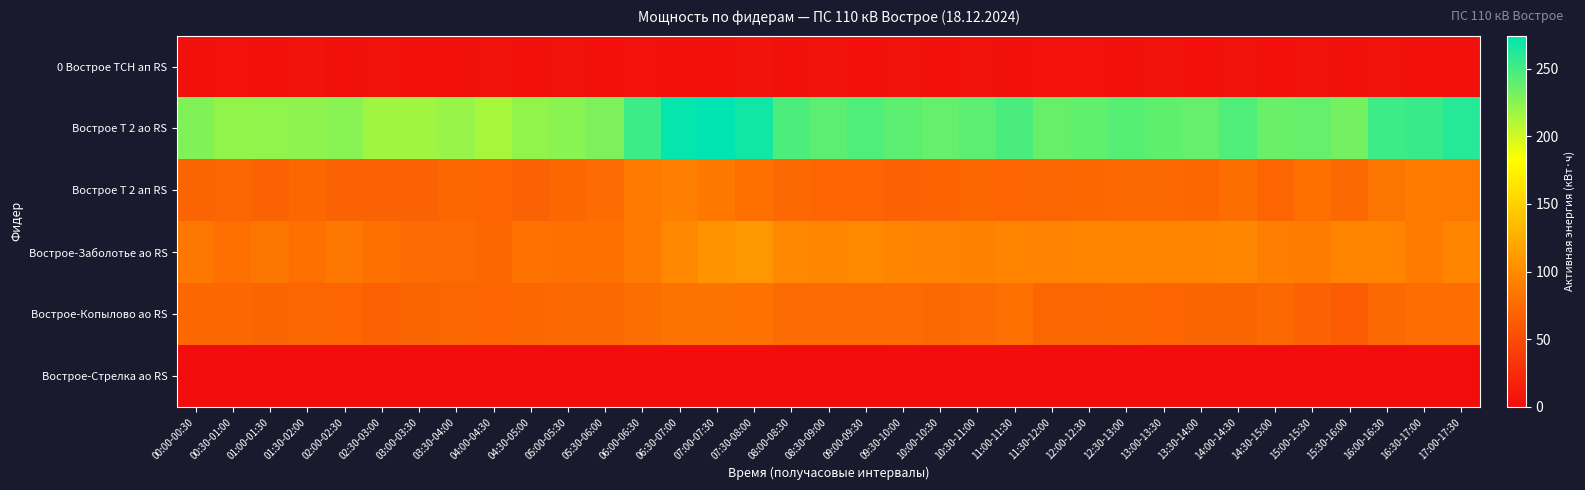

How many categories are shown in the chart?

35